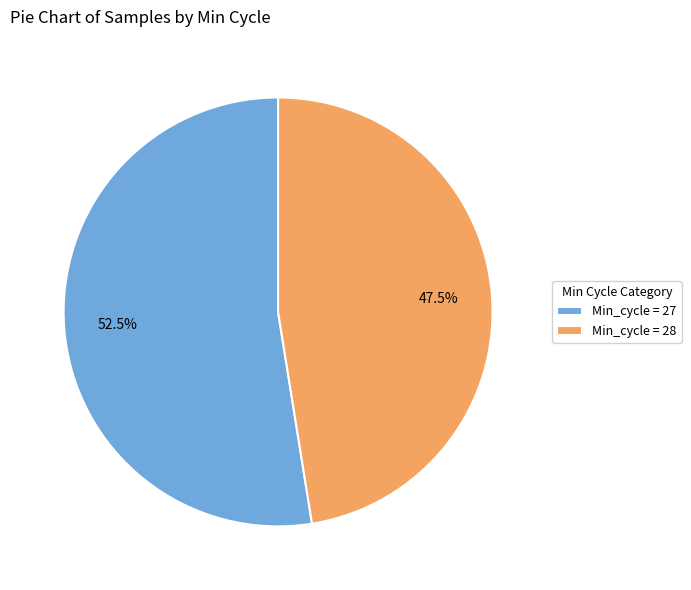

Is there any slice that represents more than half of the pie?

Yes